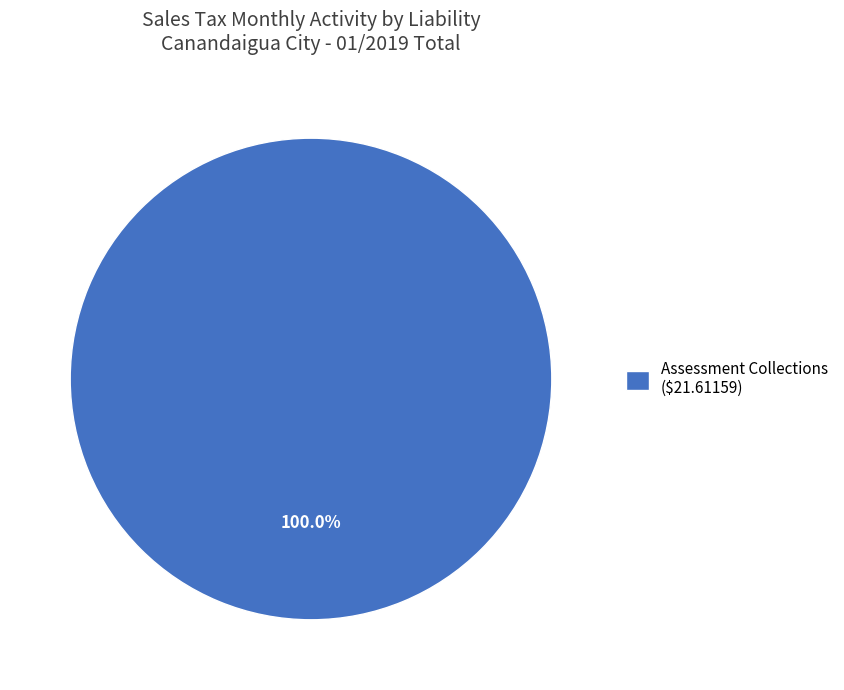

How many segments does this pie chart have?

1